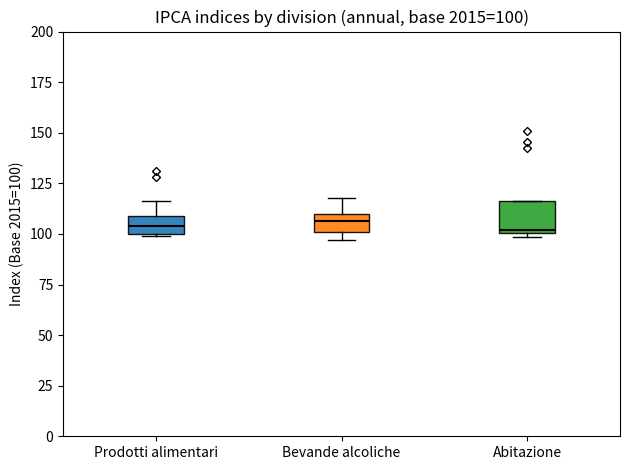

Which box is the tallest, from its lower edge to its upper edge?

Abitazione